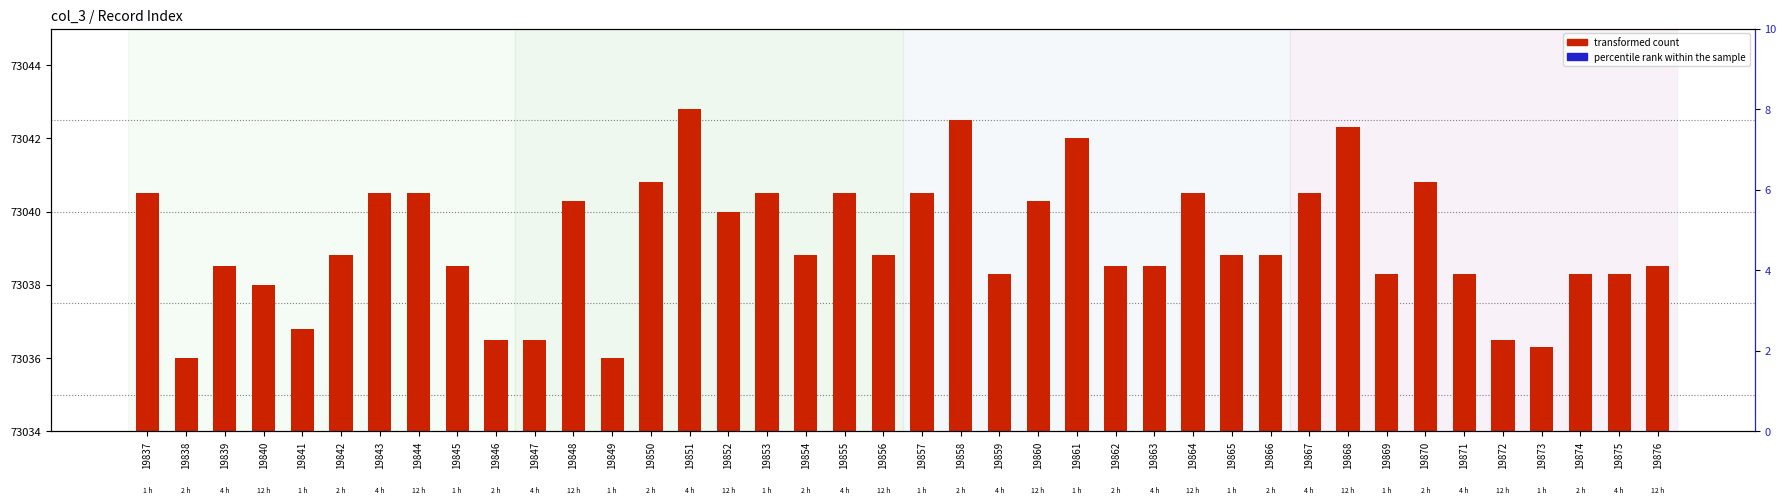

At how many categories does at least one series exceed 41595?

40